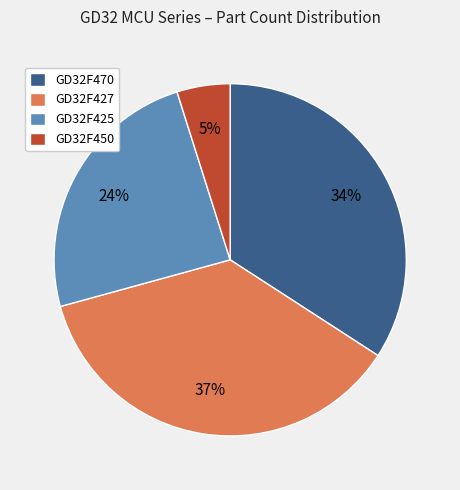

To the nearest percent, what is the difference between the largest and smallest slice percentages?

32%